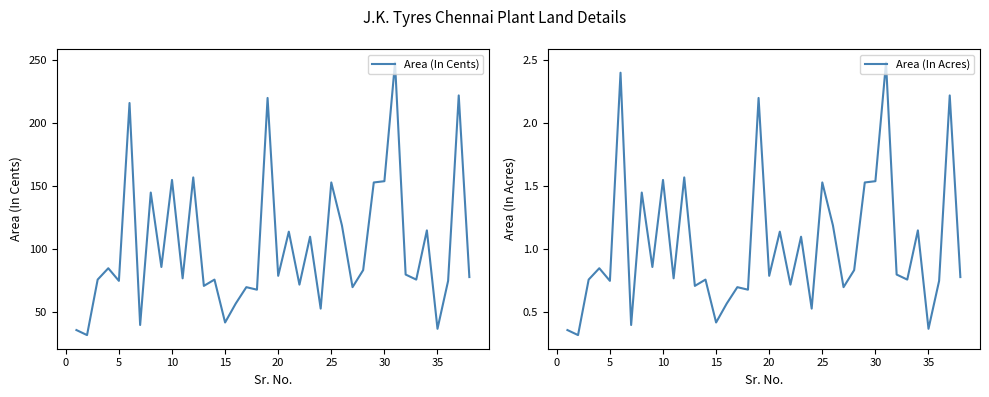

True or false: Area (In Acres) and Area (In Cents) intersect in this chart.

False